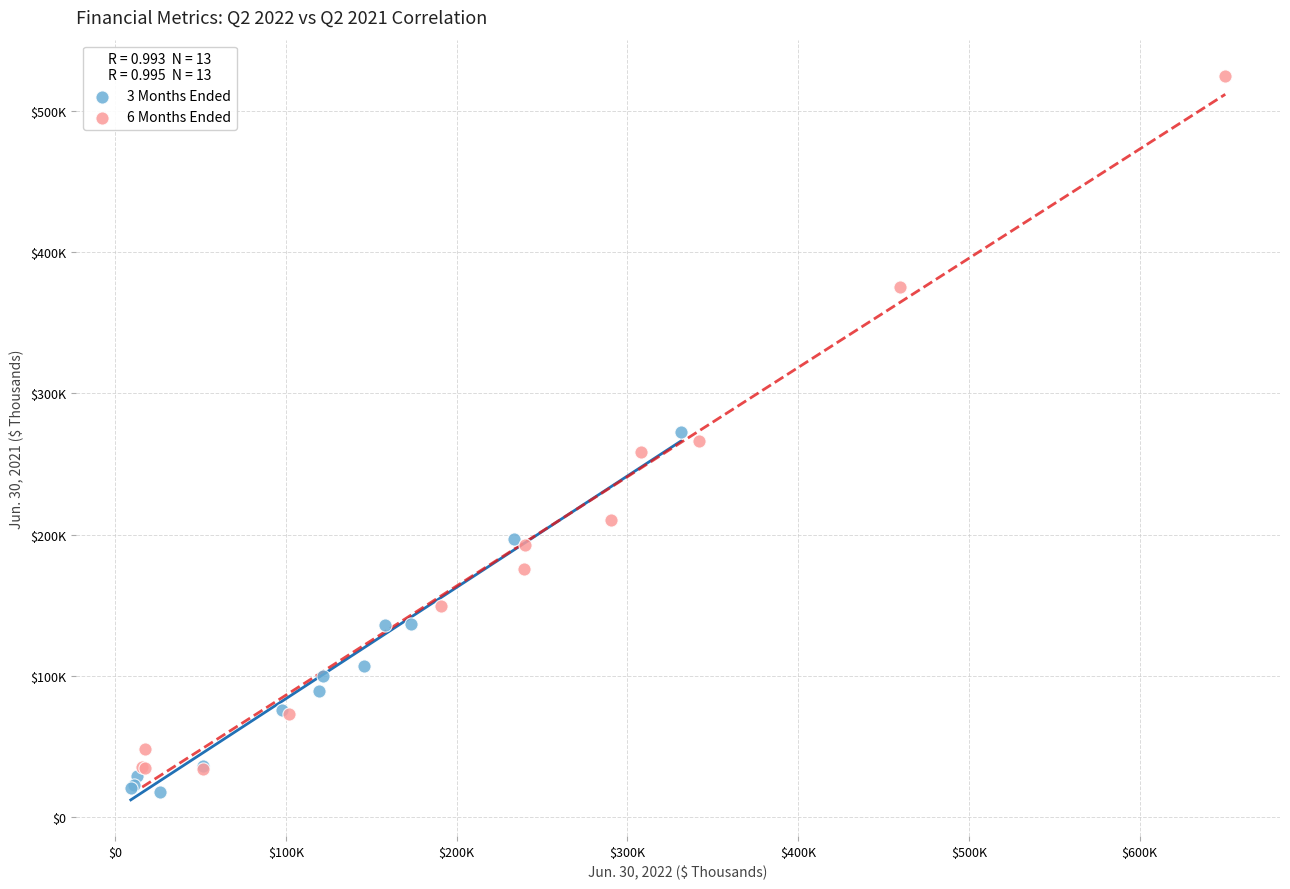

What are all the series names shown in the legend?

3 Months Ended, 6 Months Ended